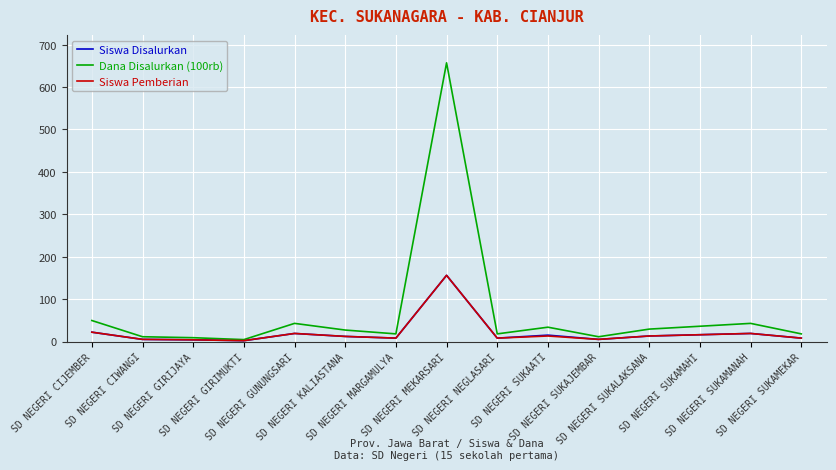

How many distinct data groups are displayed?

3